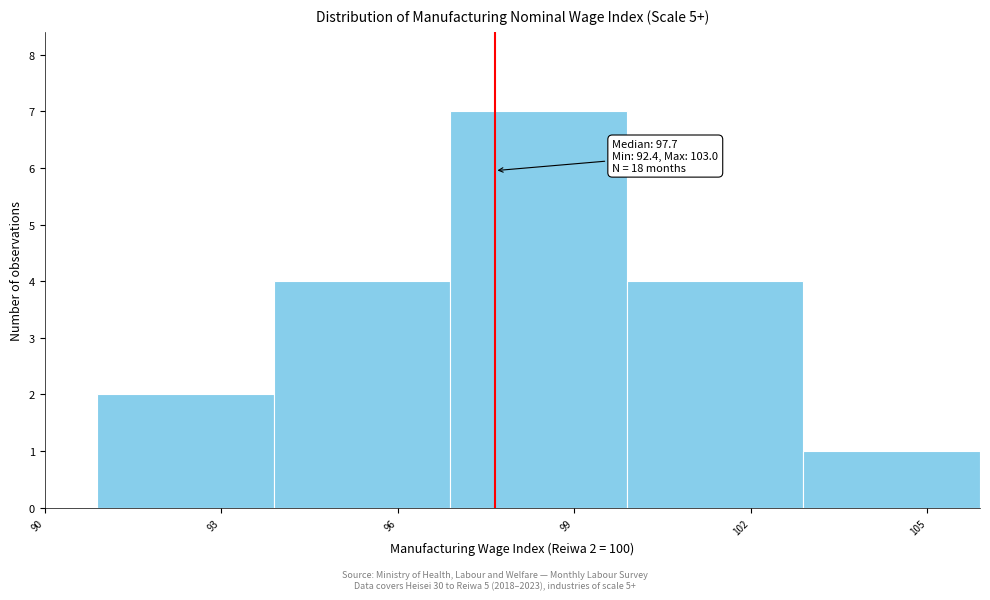

Which range on the x-axis has the tallest bar?

96.9 to 99.9